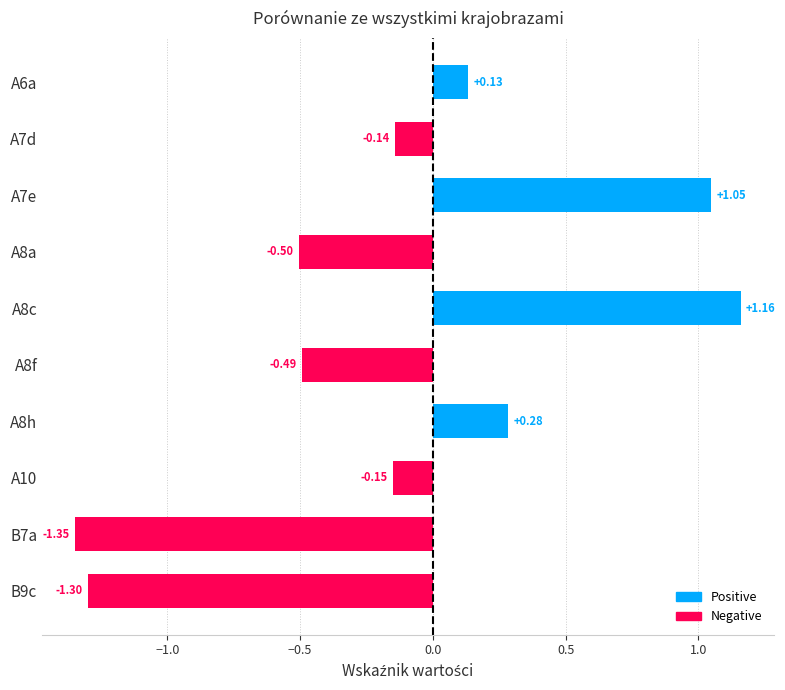

Rank the series by their average value, from lowest to highest.

Negative, Positive